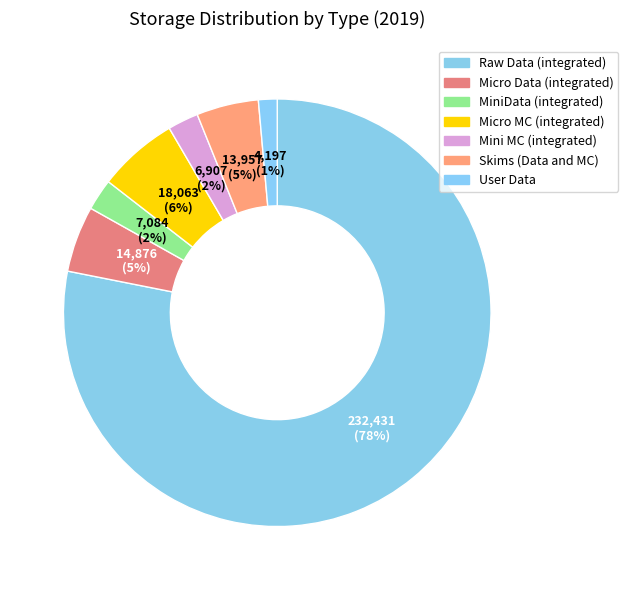

To the nearest percent, what percentage of the pie is Mini MC (integrated)?

2%